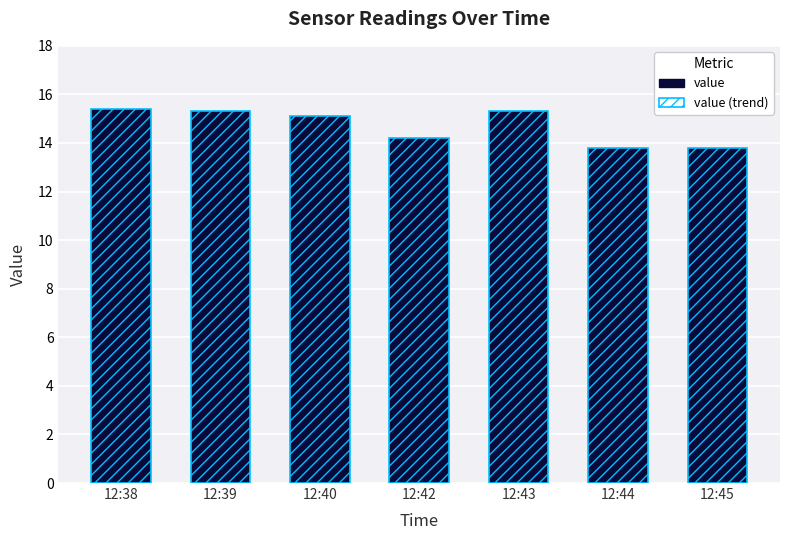

What is the value of the value (trend) bar at the 7th from the left?

13.8